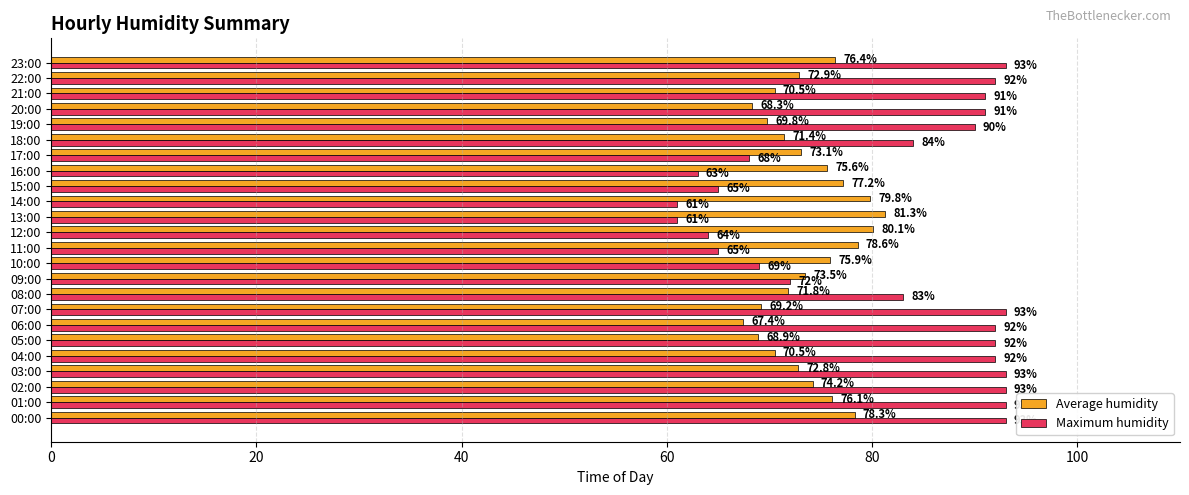

List the series in order of their overall mean, highest first.

Maximum humidity, Average humidity